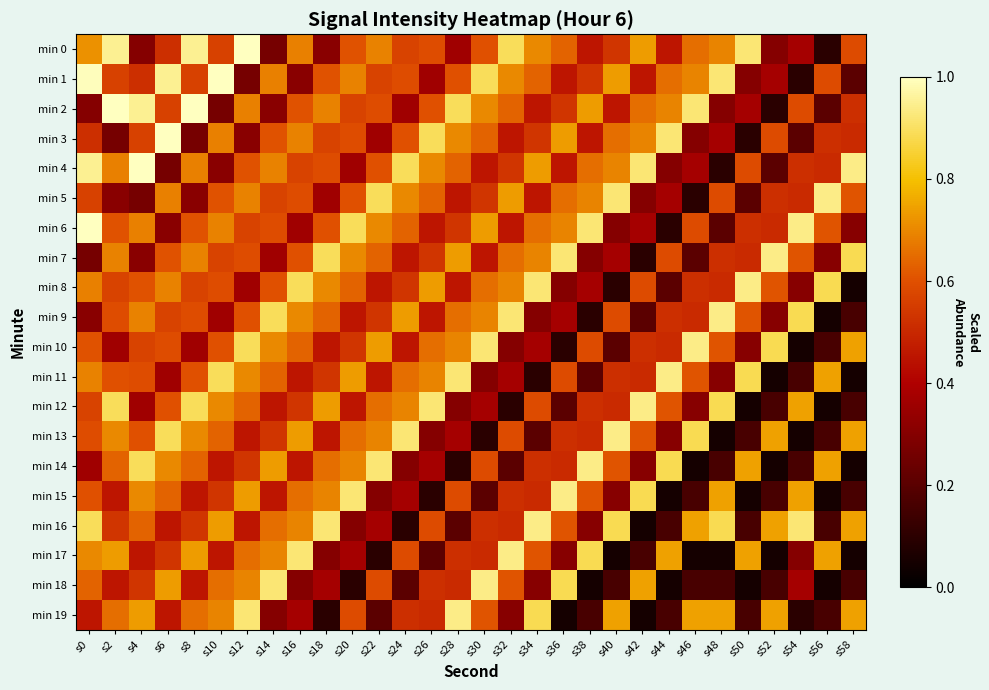

What is the total value across all series at s38?

10.0